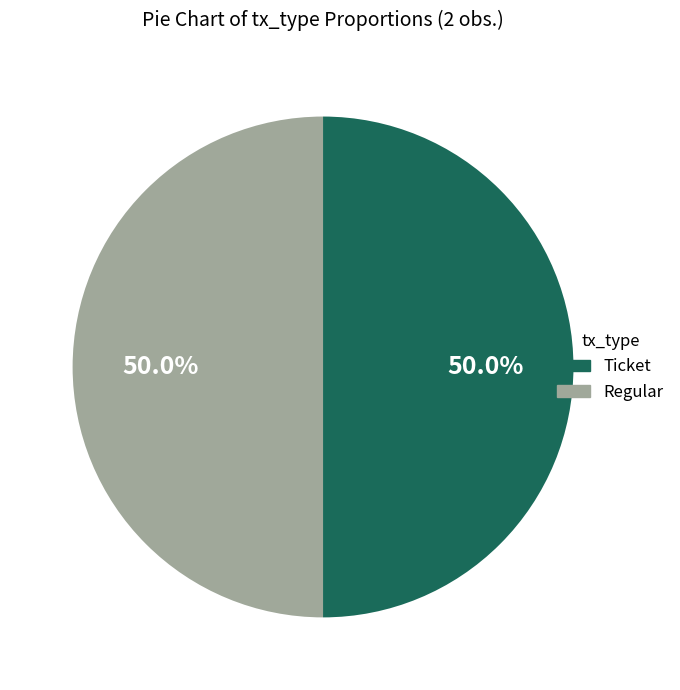

What portion of the pie excludes Ticket?

50.0%